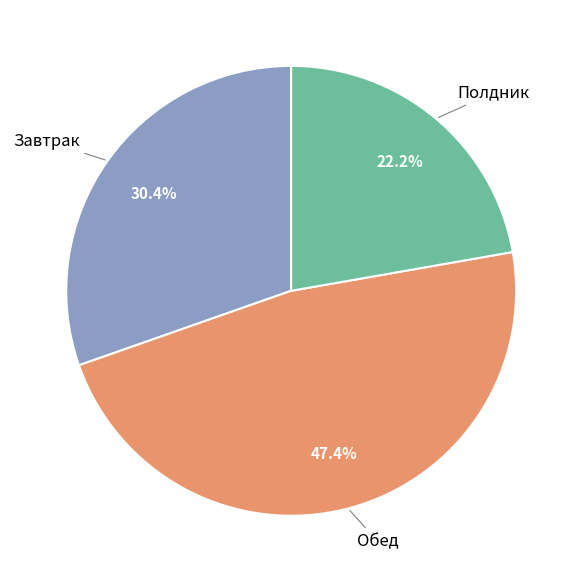

To the nearest percent, what portion does Завтрак represent?

30%